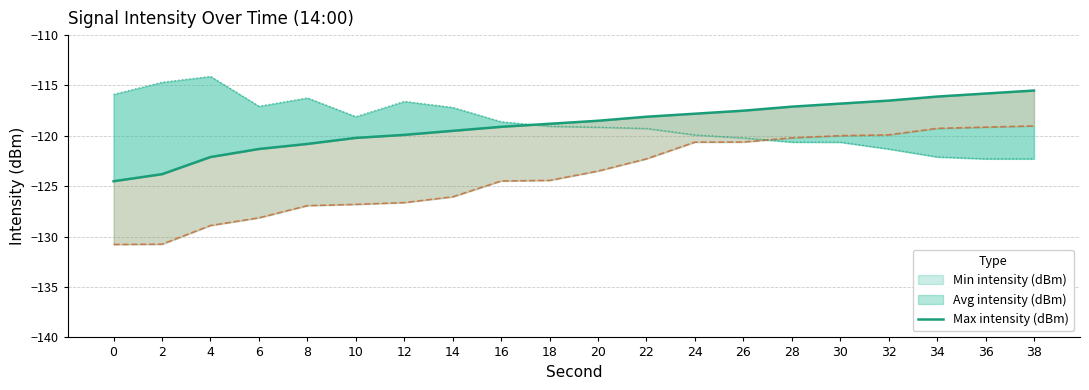

How many lines are shown in the chart?

1